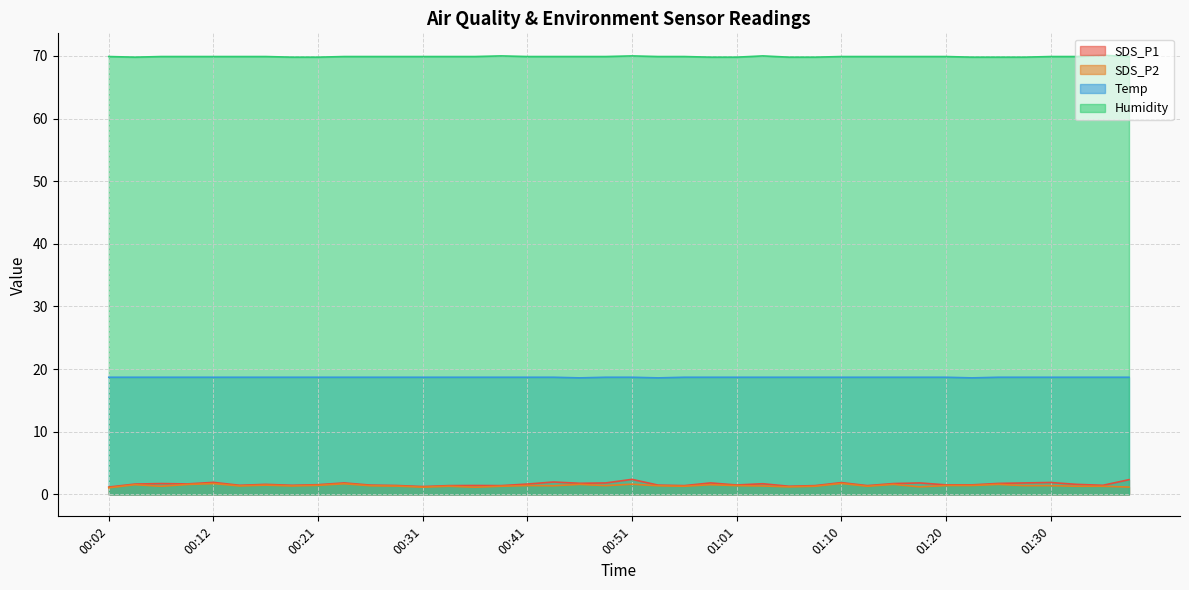

True or false: SDS_P2 has more than 2 interior local peaks.

True